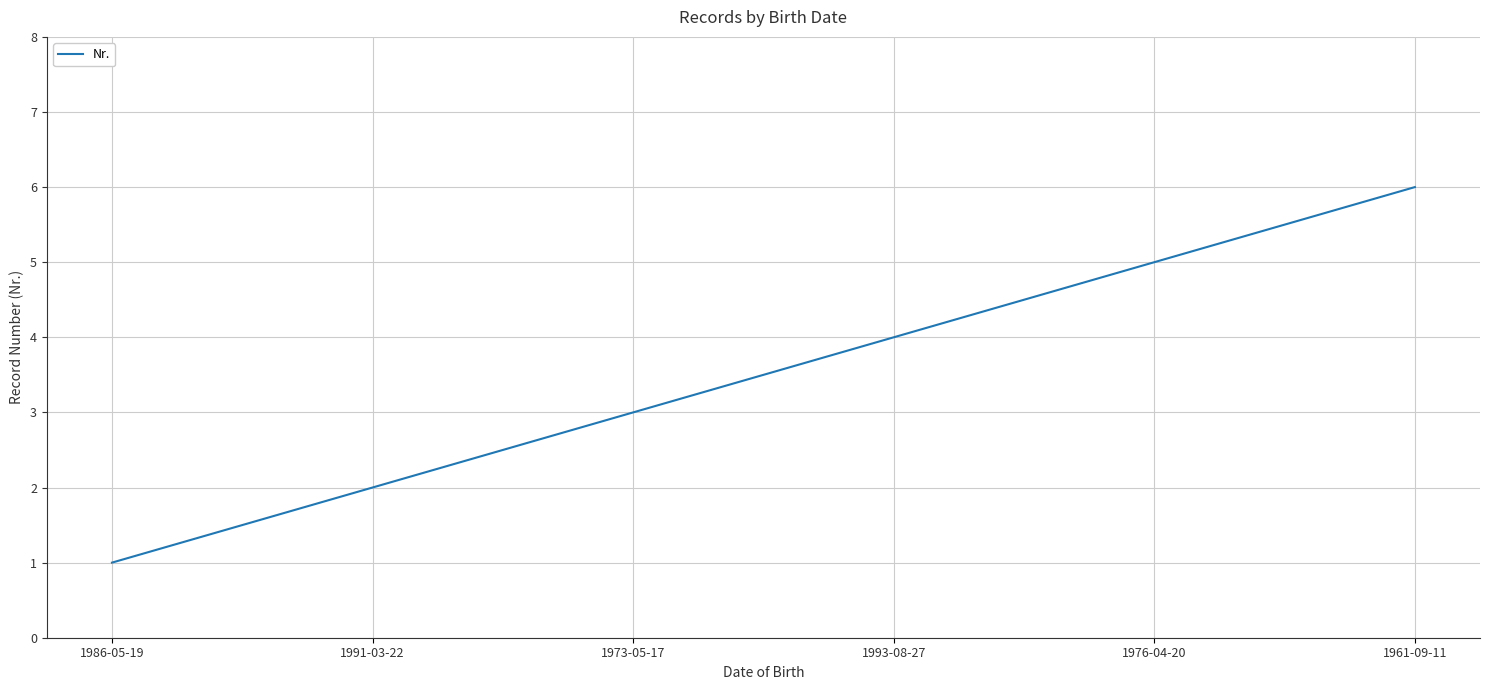

What is the change in value from 1991-03-22 to 1961-09-11?

+4